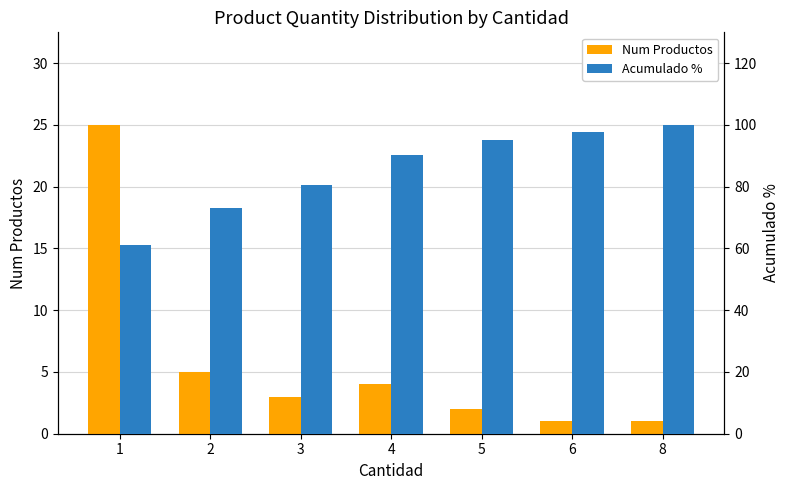

List the series in order of their peak value, lowest first.

Num Productos, Acumulado %